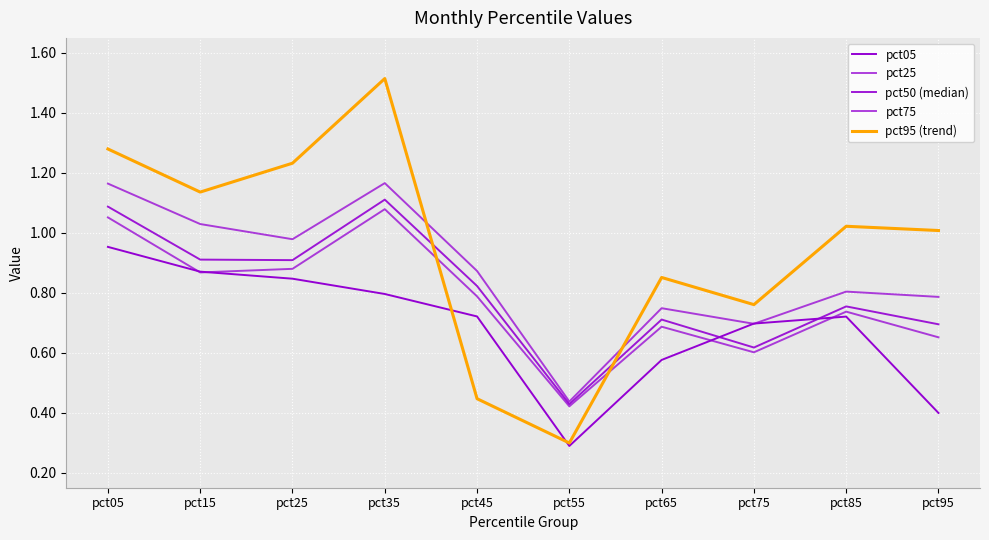

What is the highest value of the pct05 series?

1.0